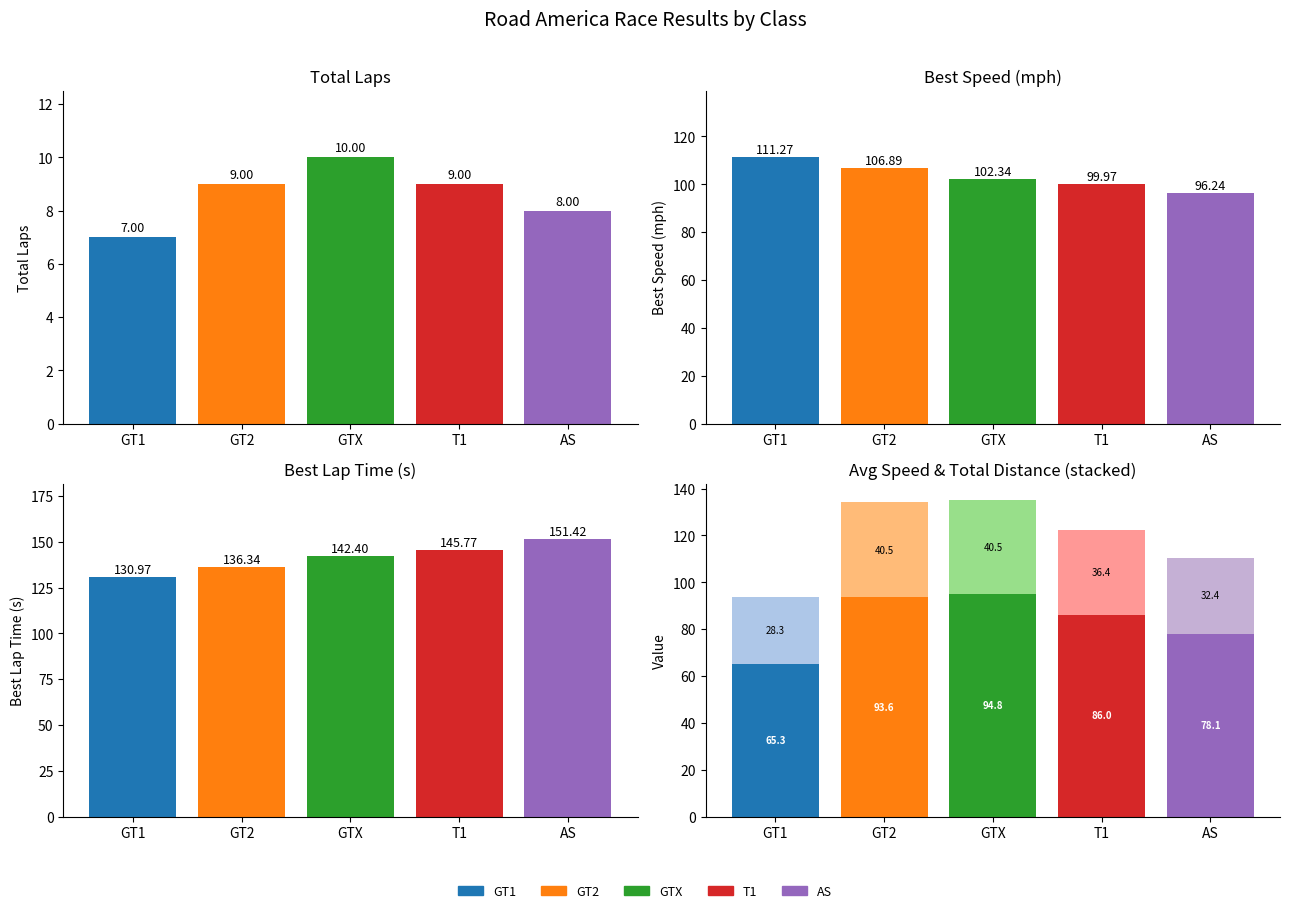

Which category has the lowest value in the Total Distance series?

GT1